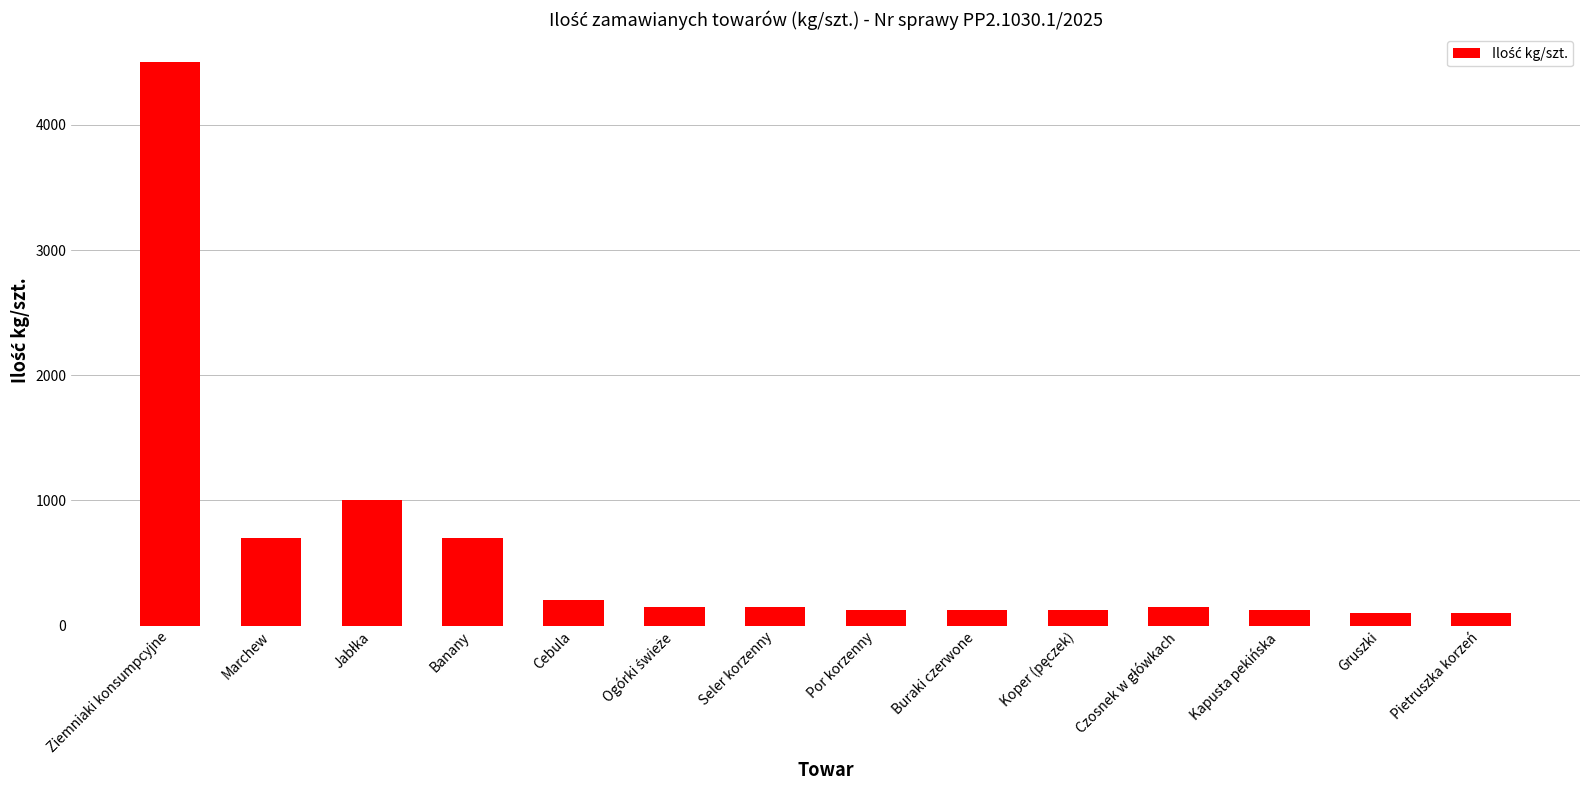

What is the smallest value displayed?

100